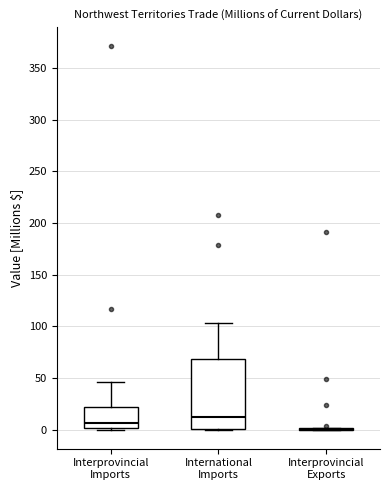

Comparing the boxes themselves (not the whiskers), which one is the tallest?

International Imports